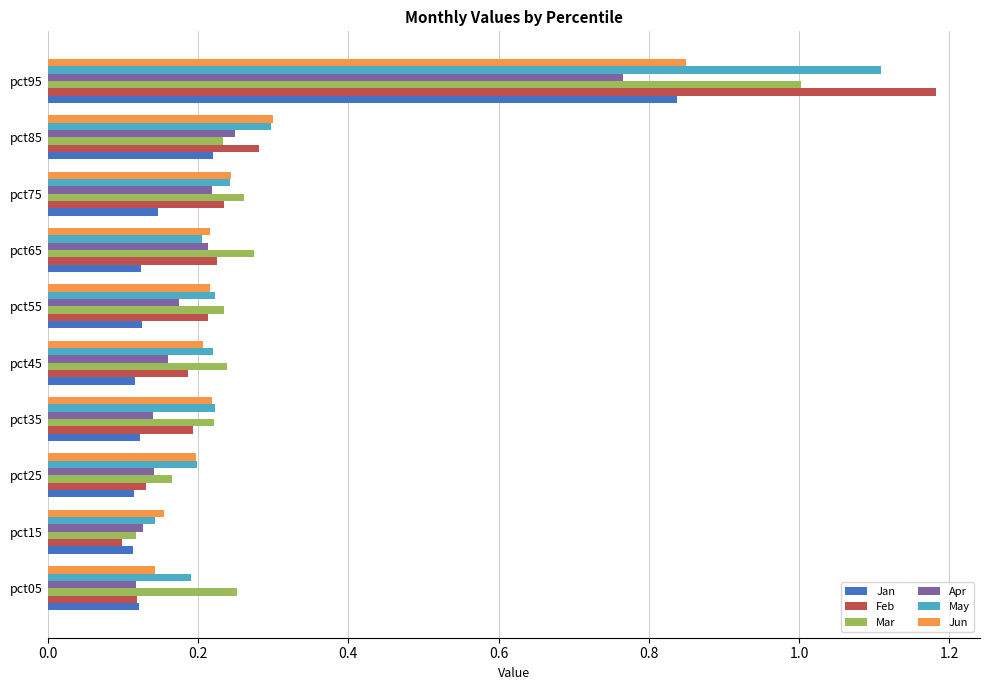

Count the number of data series in this chart.

6